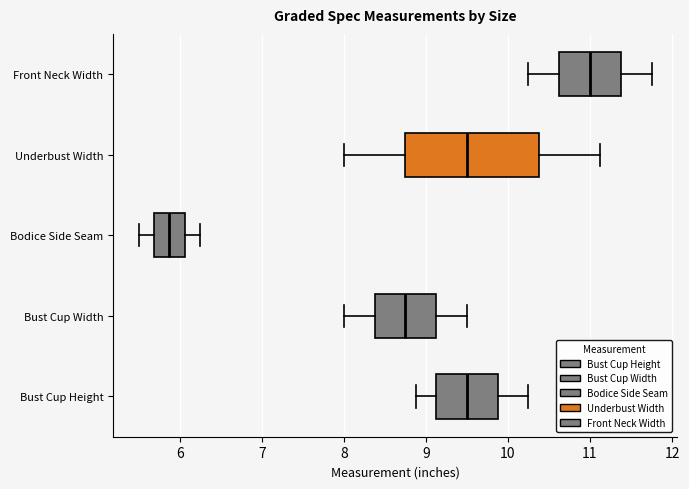

Which box is the widest, from its left edge to its right edge?

Underbust Width